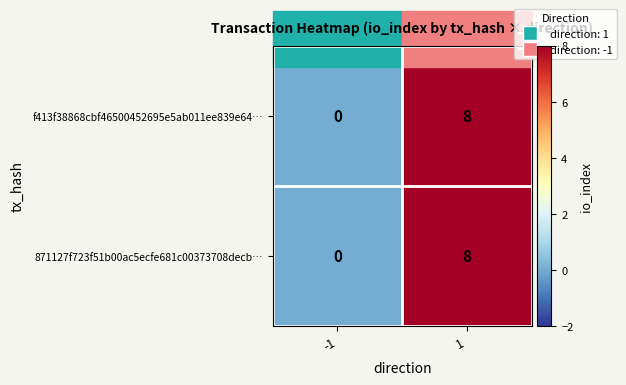

Rank the categories by 871127f723f51b00ac5ecfe681c00373708decb… value from lowest to highest.

-1, 1